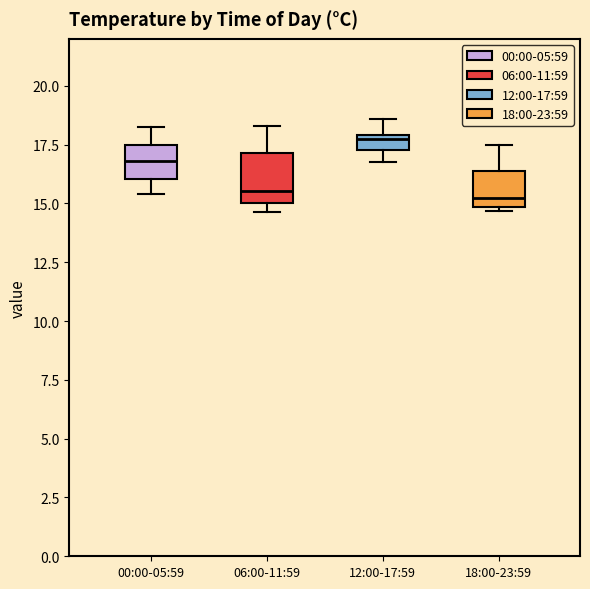

Comparing the boxes themselves (not the whiskers), which one is the tallest?

06:00-11:59